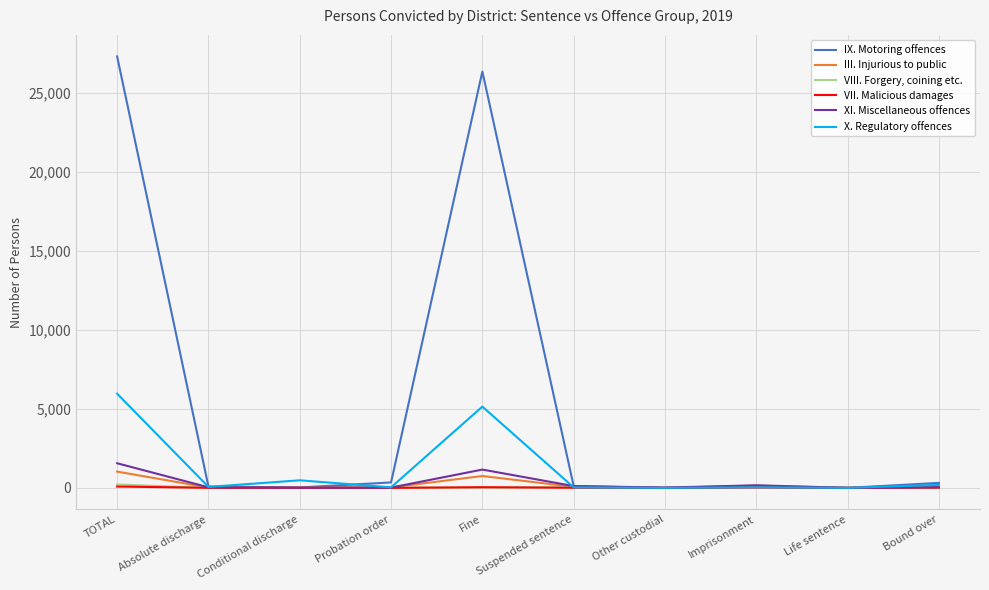

Which series has the largest range (max minus min)?

IX. Motoring offences